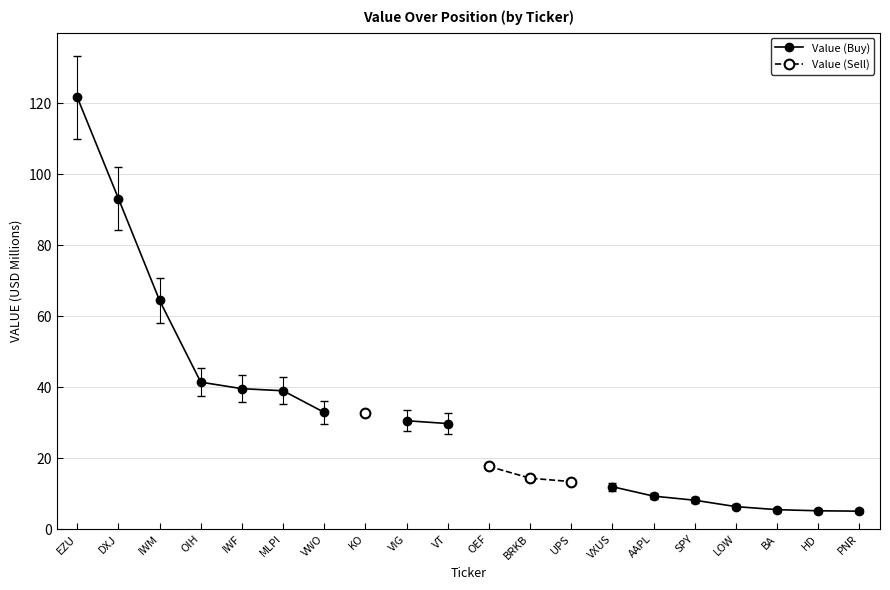

True or false: Value (Sell) and Value (Buy) intersect in this chart.

False